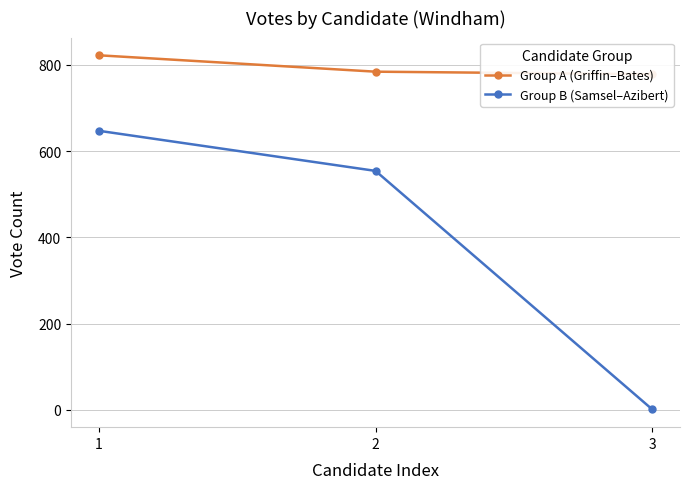

What is the difference between the maximum and minimum values in the Group A (Griffin–Bates) series?

44